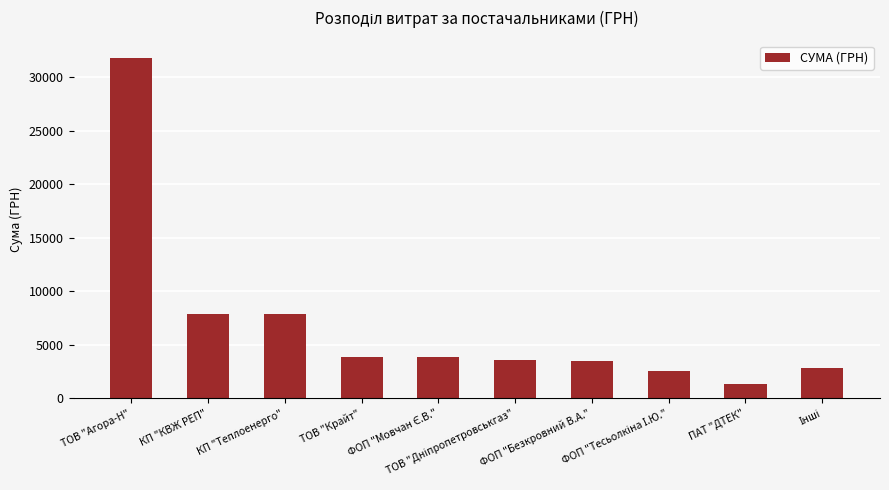

Which has a higher value, ФОП "Безкровний В.А." or ТОВ "Крайт"?

ТОВ "Крайт"